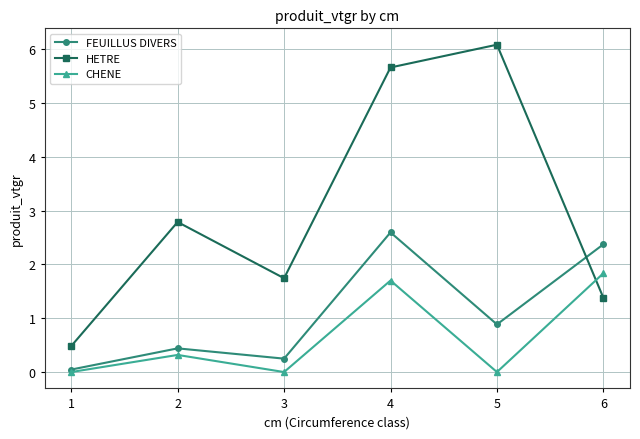

True or false: CHENE has more than 0 interior local peaks.

True